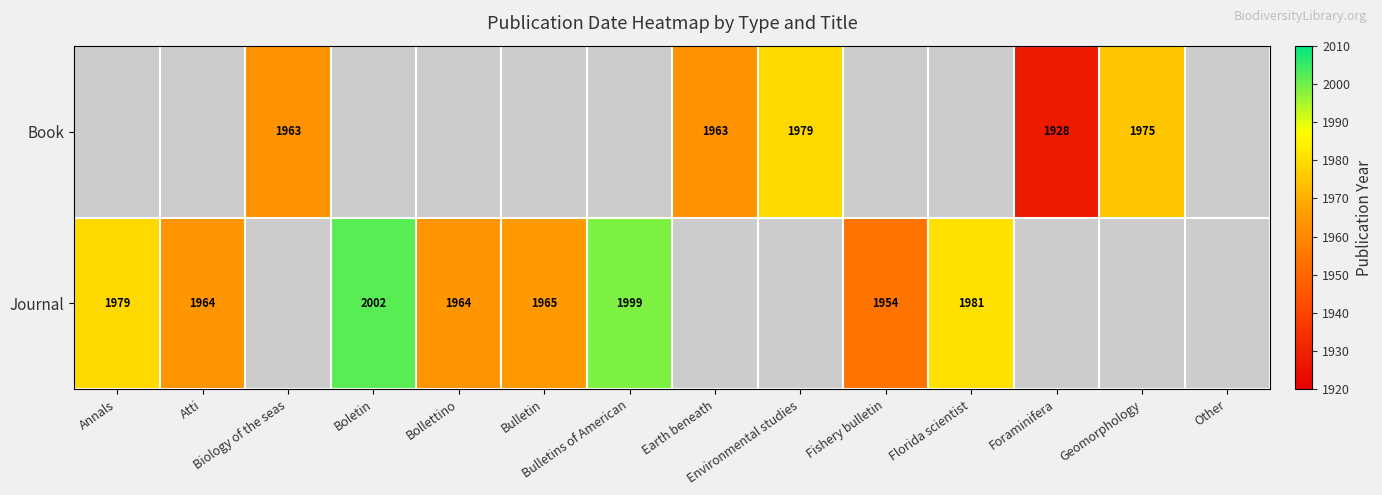

The value of Book at Atti is -750. True or false?

False